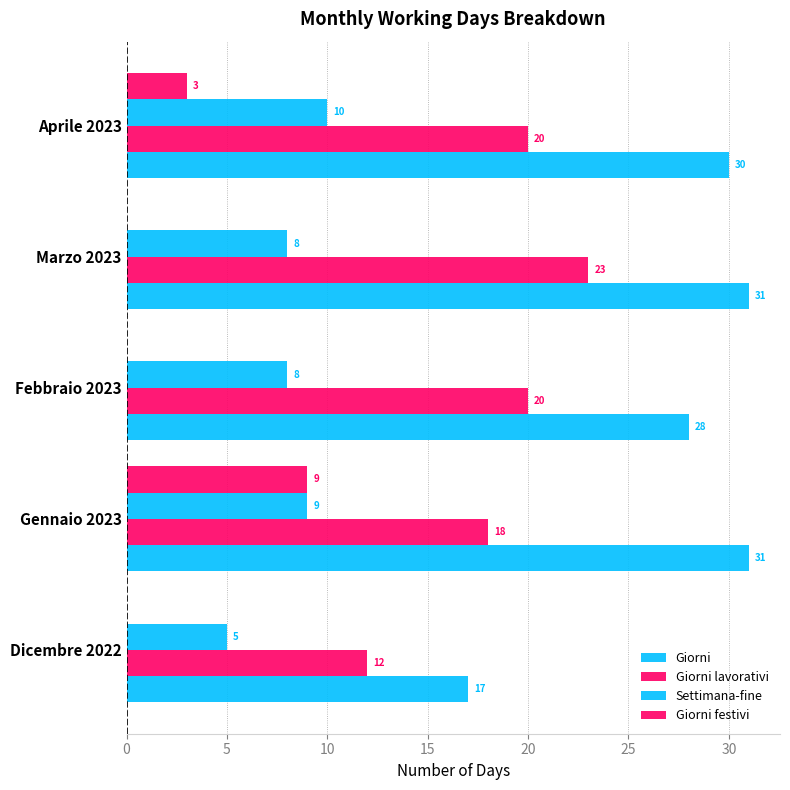

What is the value of the Giorni lavorativi bar at the 2nd from the left?

18